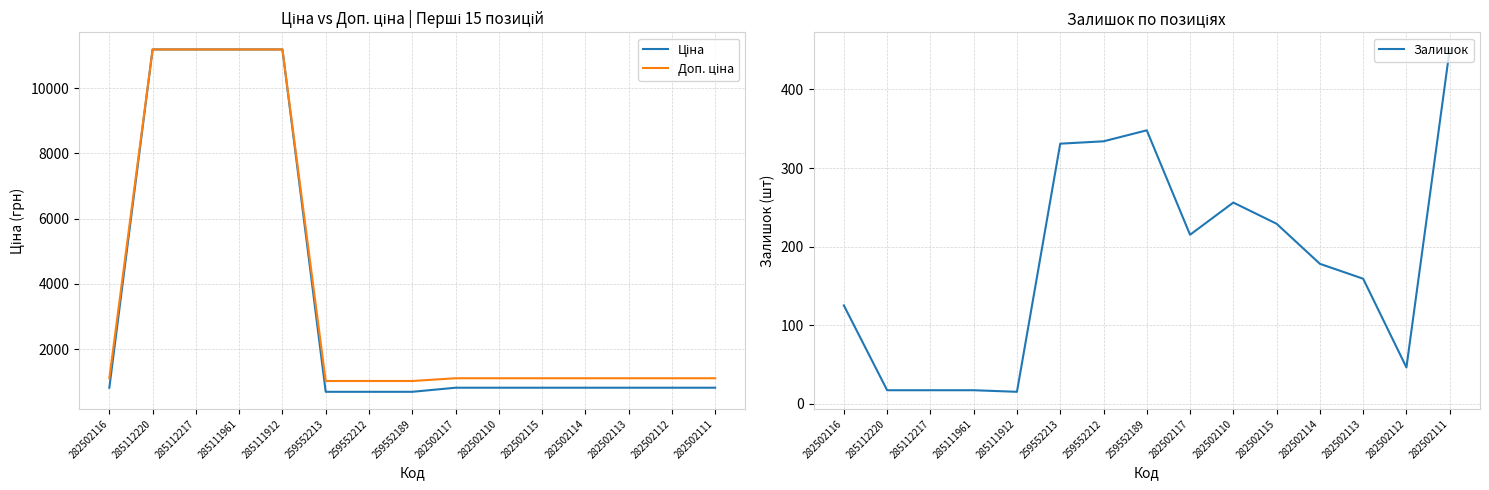

Which series has the largest range (max minus min)?

Ціна